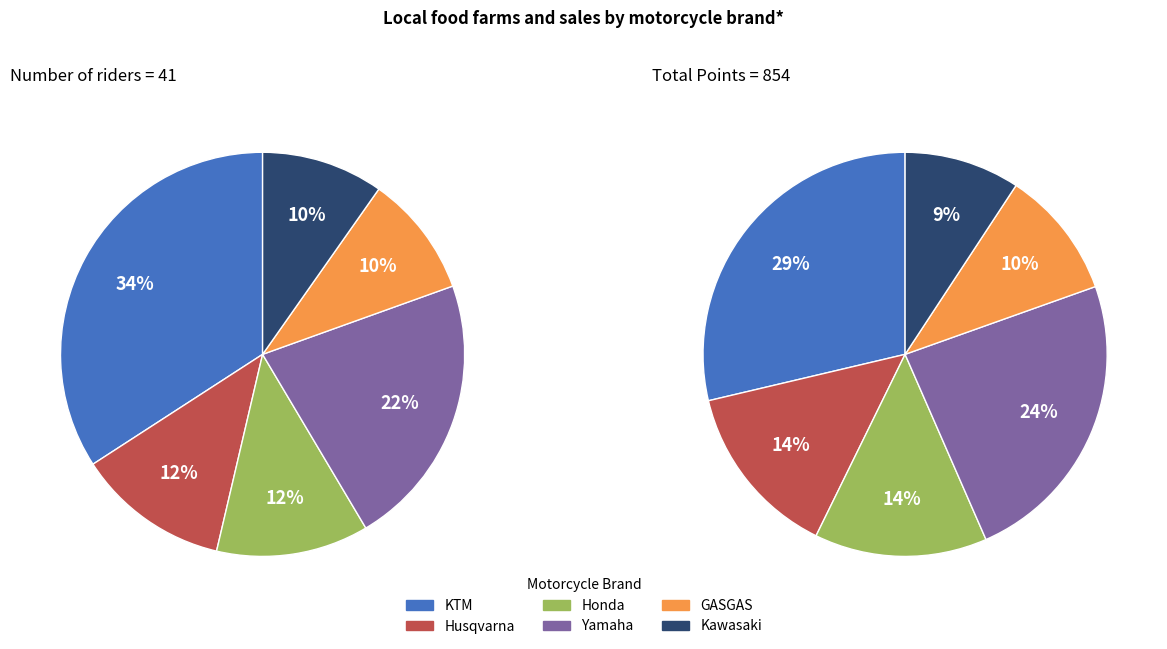

How many slices are in this pie chart?

6